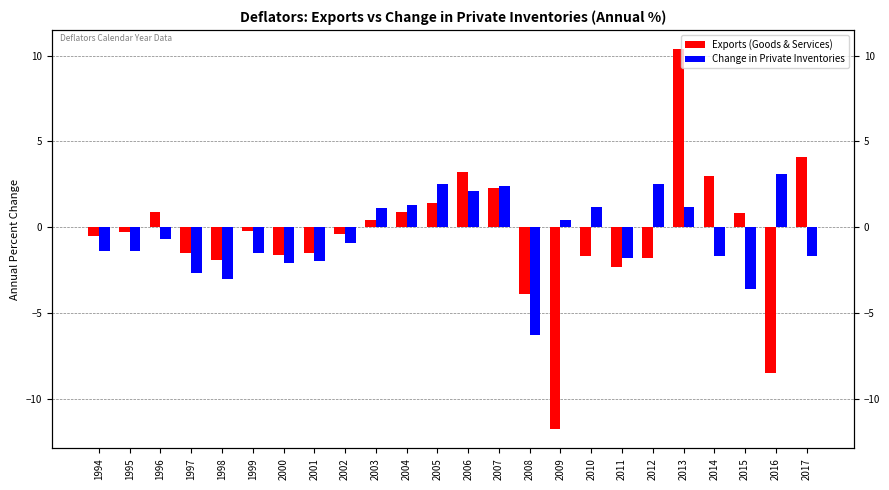

Between 2010 and 2015, which series saw the biggest shift?

Change in Private Inventories